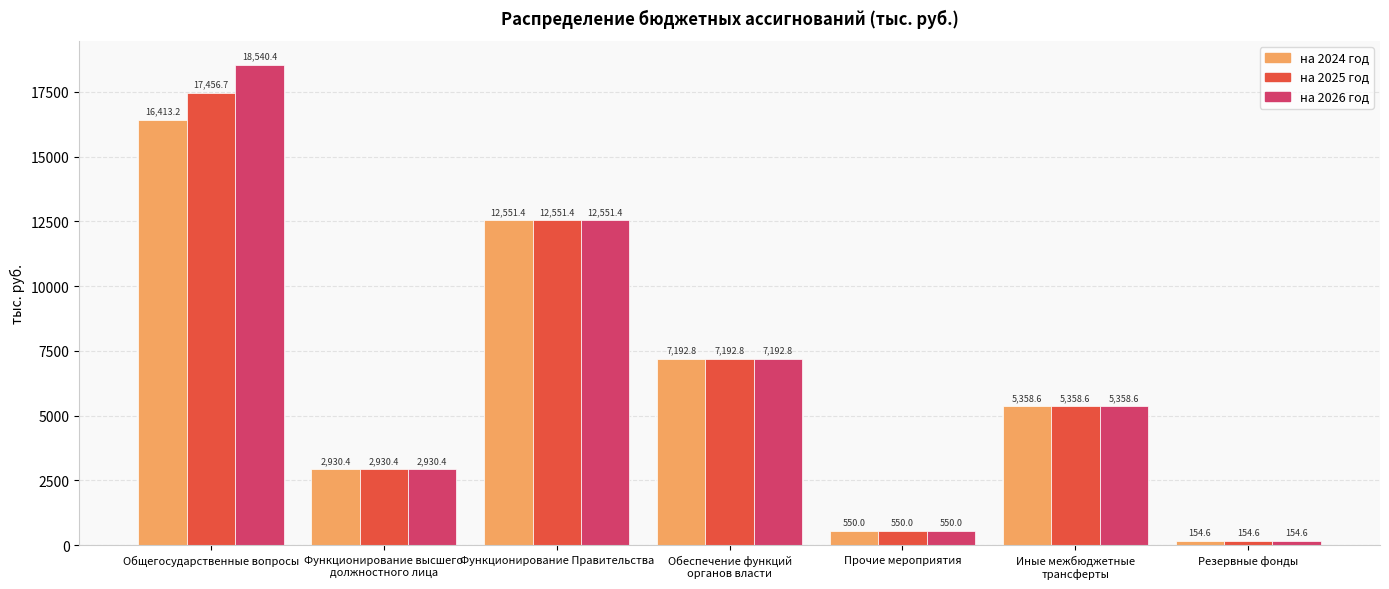

The на 2024 год series shows 24156.1 at Общегосударственные вопросы. True or false?

False